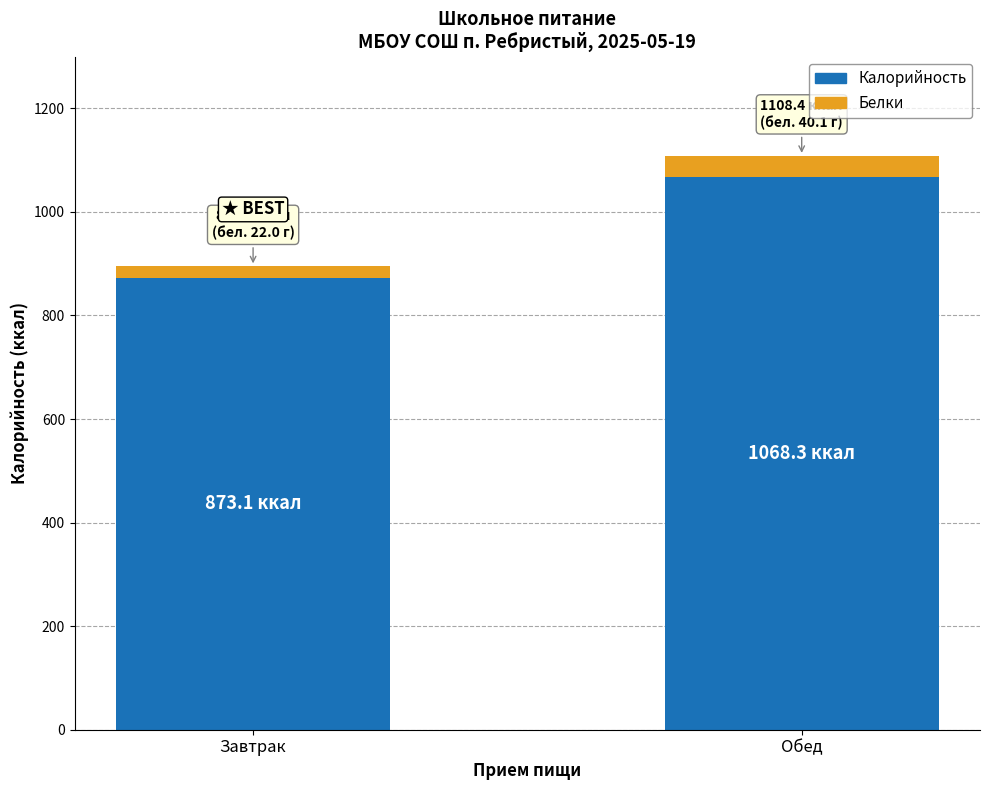

What is the lowest value of the Калорийность series?

873.1